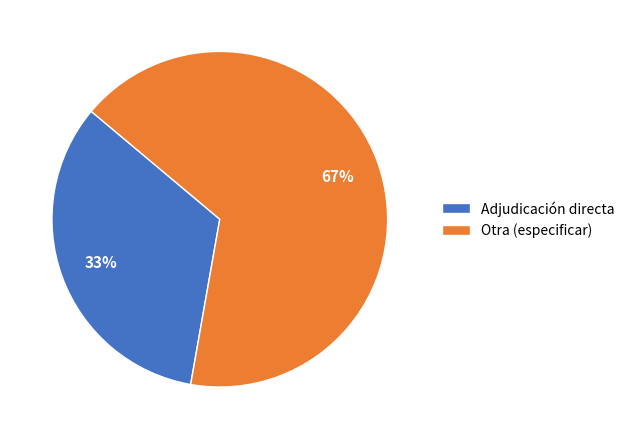

How many slices are in this pie chart?

2